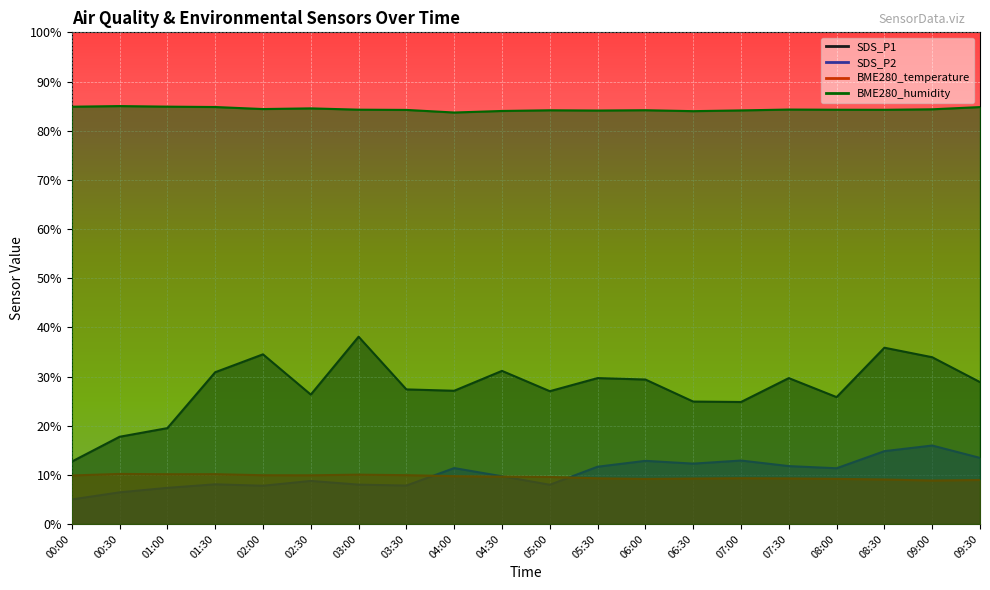

True or false: SDS_P2 has a value of 9.7 at 04:30.

True